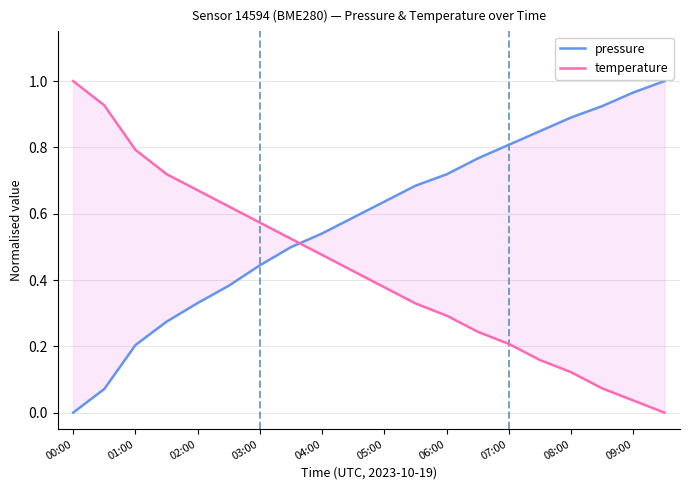

What is the spread (max minus min) of values at 05:00?

0.2